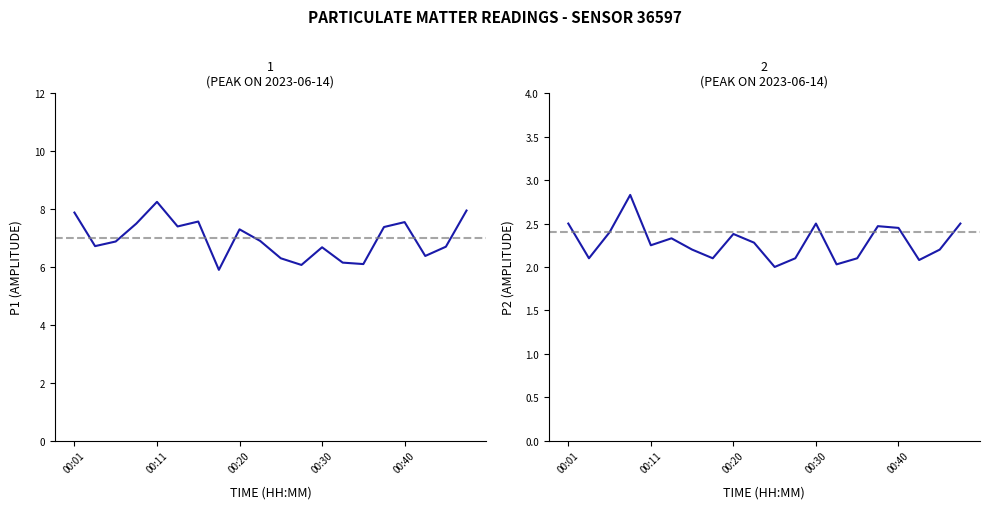

True or false: P1 has more than 1 interior local peaks.

True